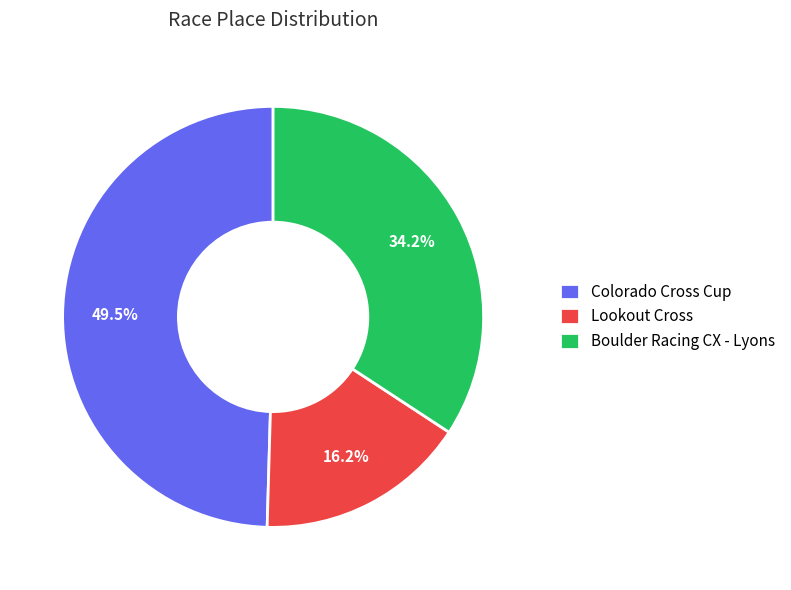

To the nearest percent, what is the difference between the largest and smallest slice percentages?

33%